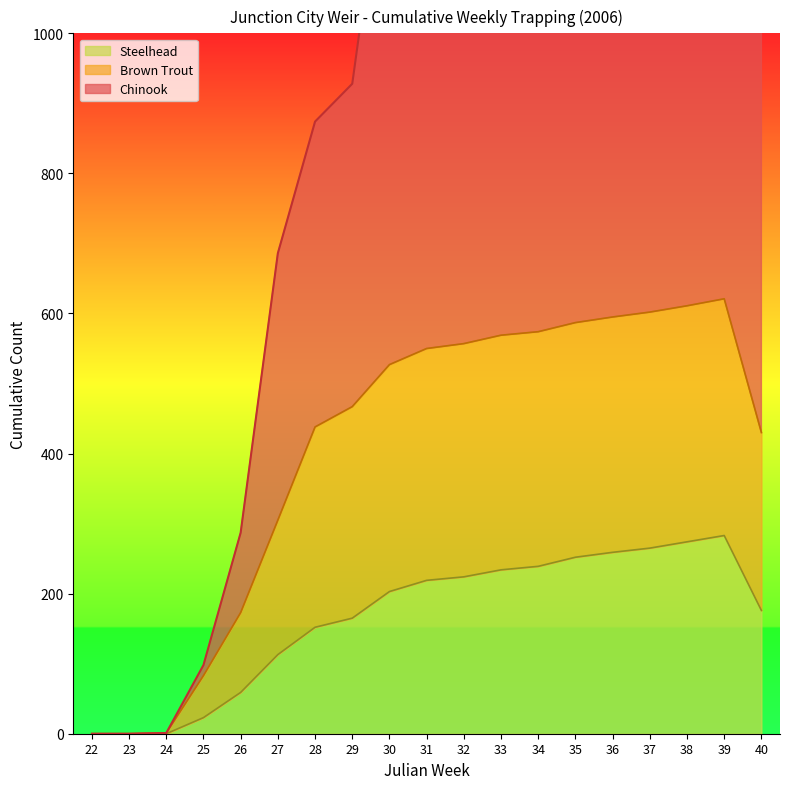

True or false: Chinook and Steelhead intersect in this chart.

False